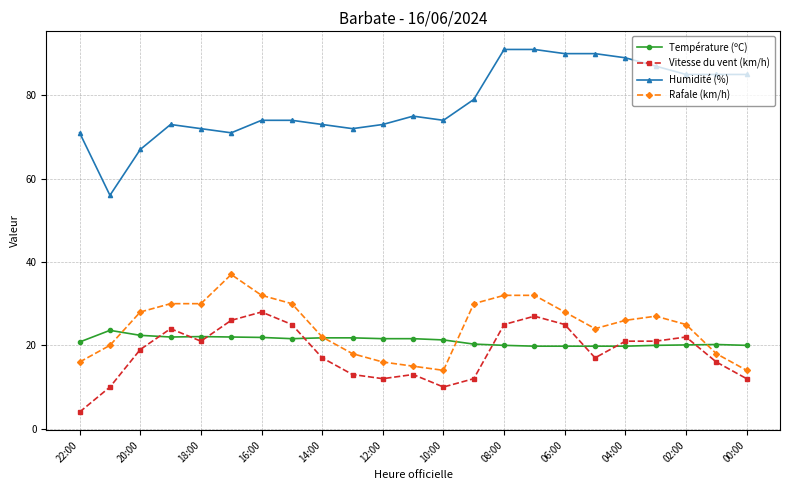

What is the value of the Vitesse du vent (km/h) point at the 23rd from the left?

12.0